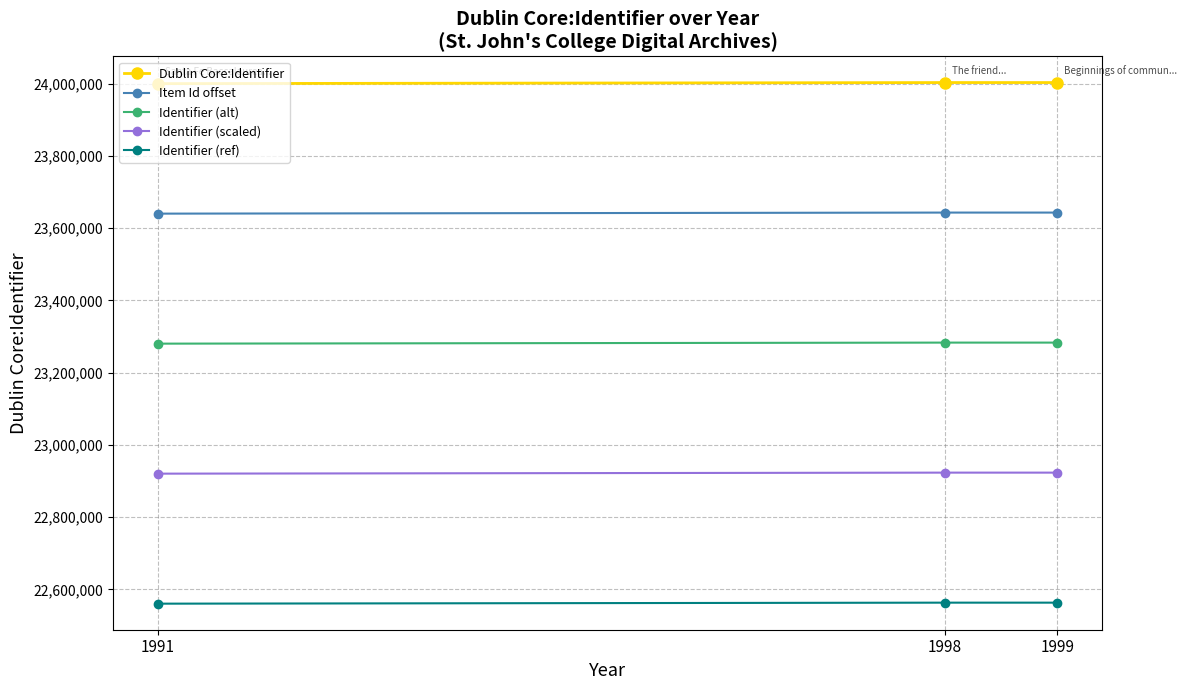

What is the value of the Dublin Core:Identifier point at the 3rd from the left?

24003362.0